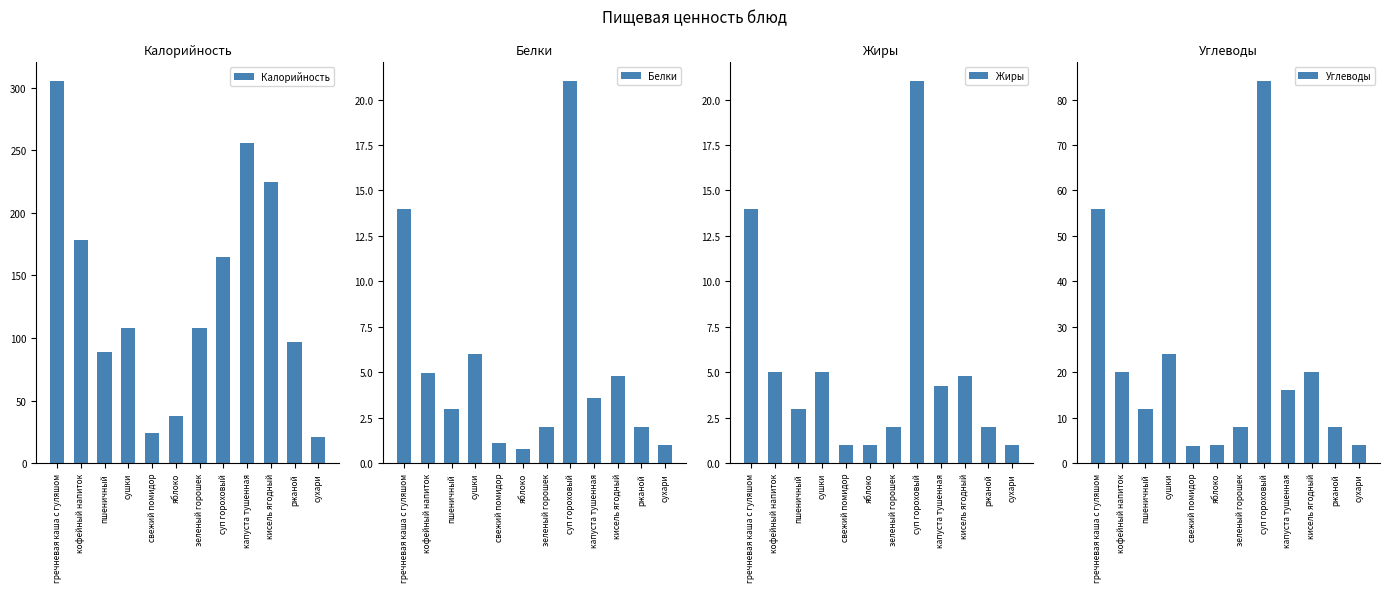

How many bars are there in total?

48